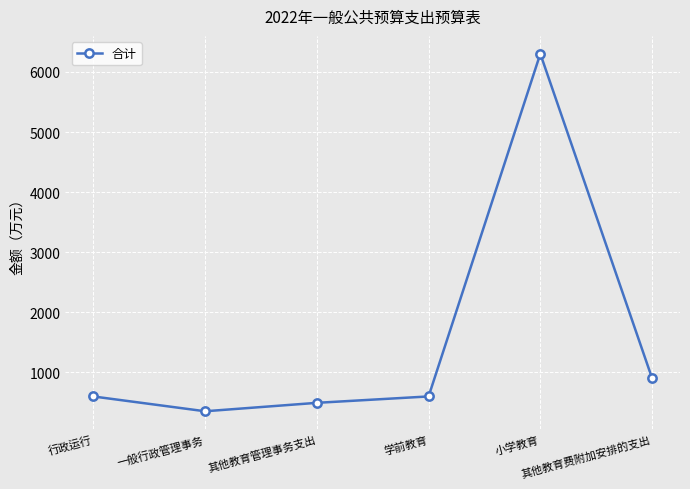

What is the label of the 3rd point from the right?

学前教育